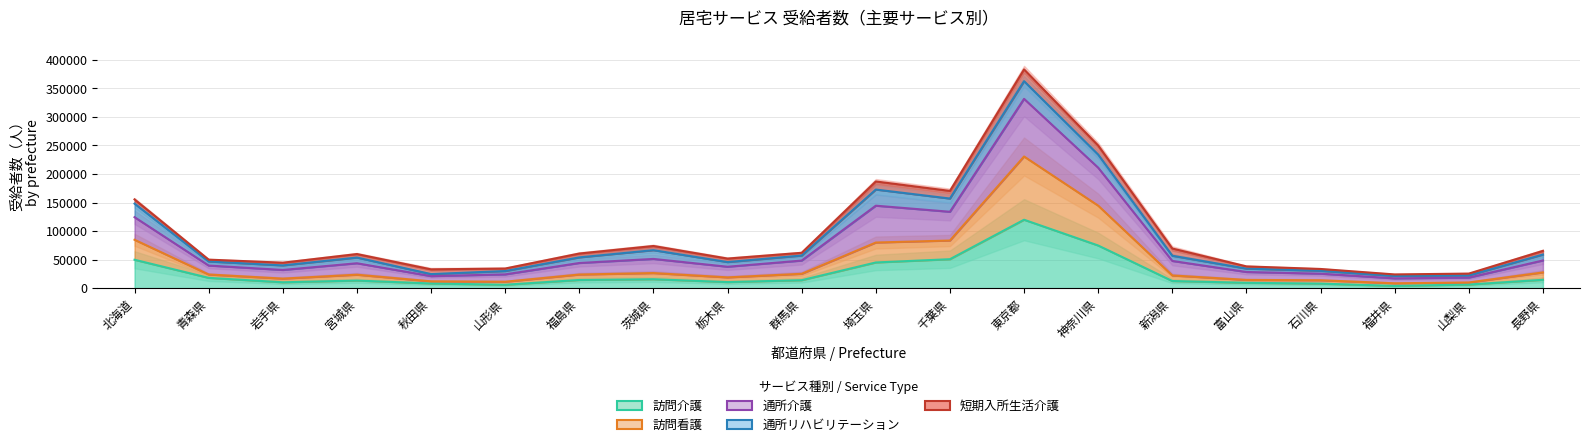

At which label is 訪問看護 closest to 119603?

神奈川県